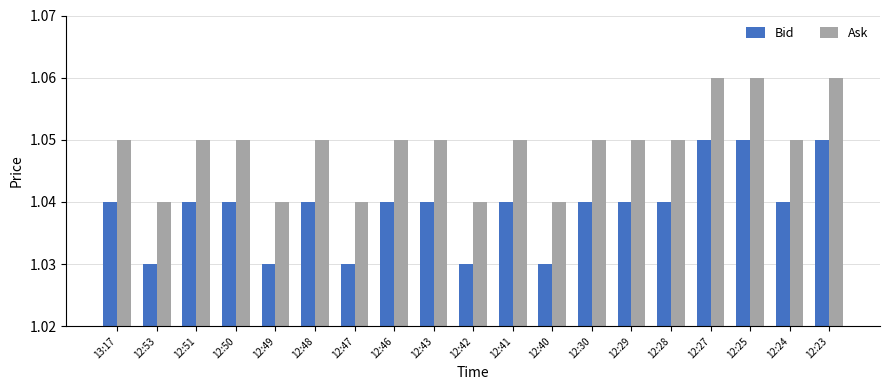

How many Ask values are between 1 and 2?

19